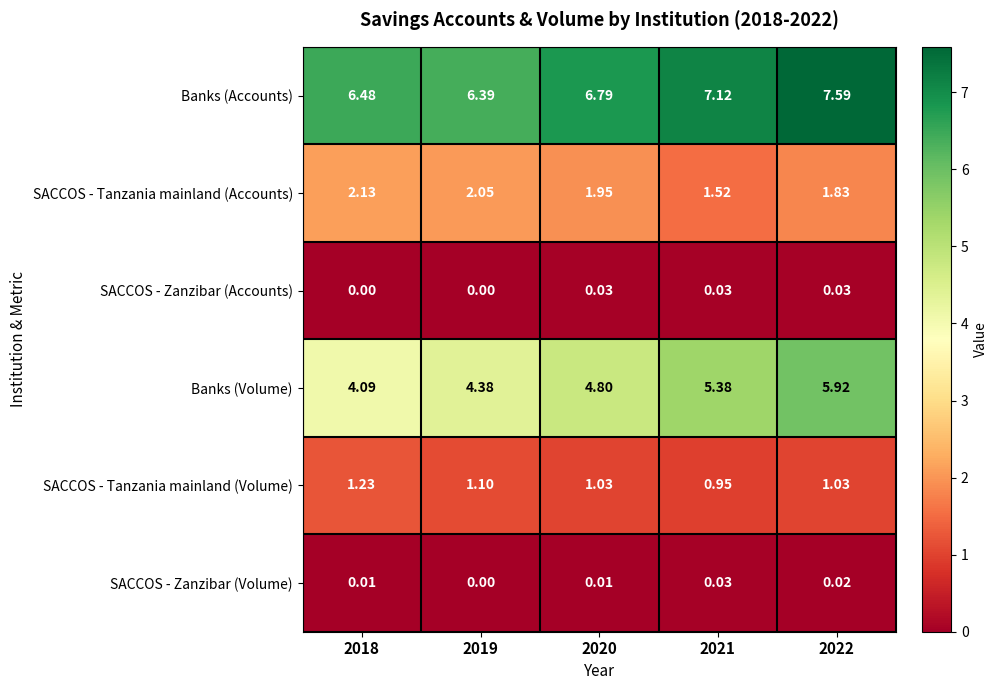

Which series has the largest total across all categories?

Banks (Accounts)